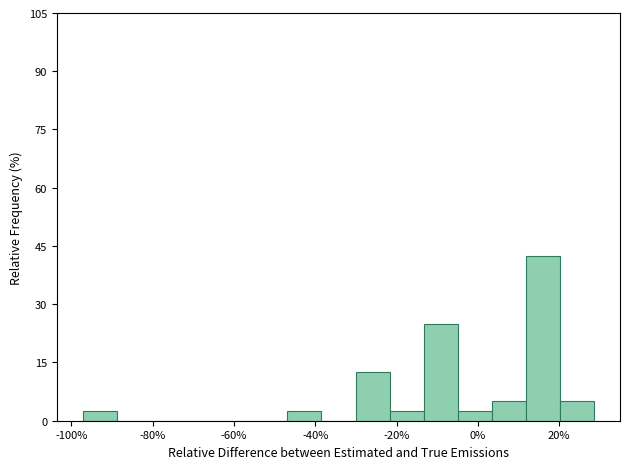

Which range on the x-axis has the tallest bar?

12 to 20